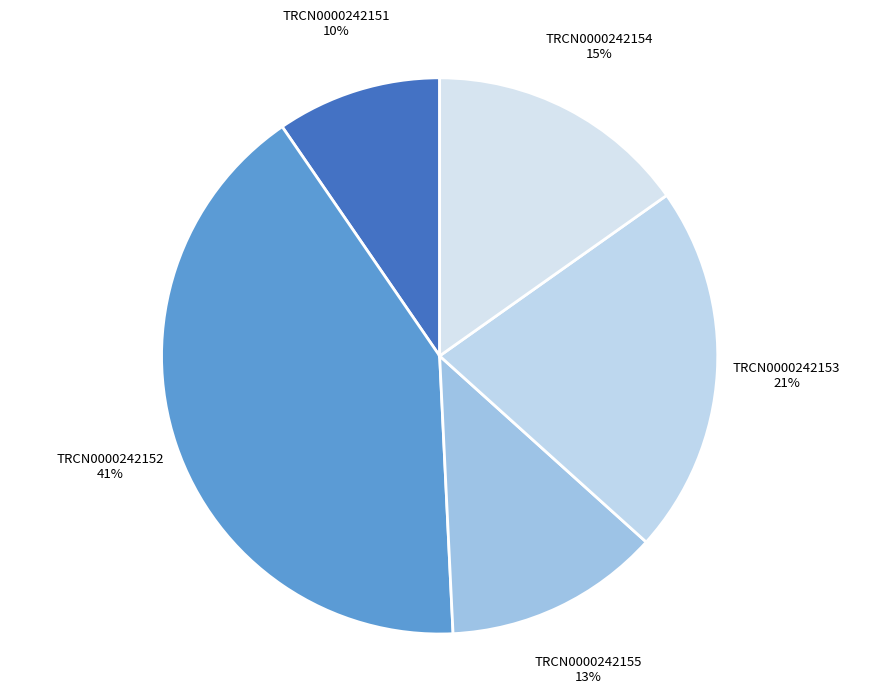

Is there any slice that represents more than half of the pie?

No